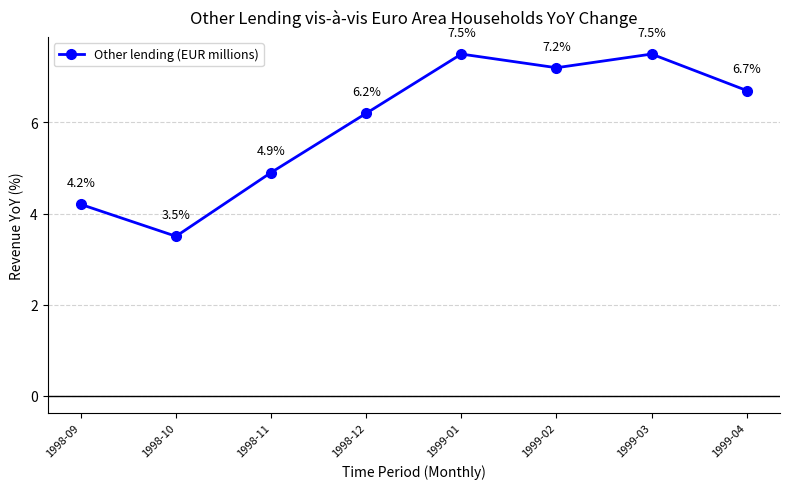

The chart shows a value of 3.5 at 1998-10. True or false?

True